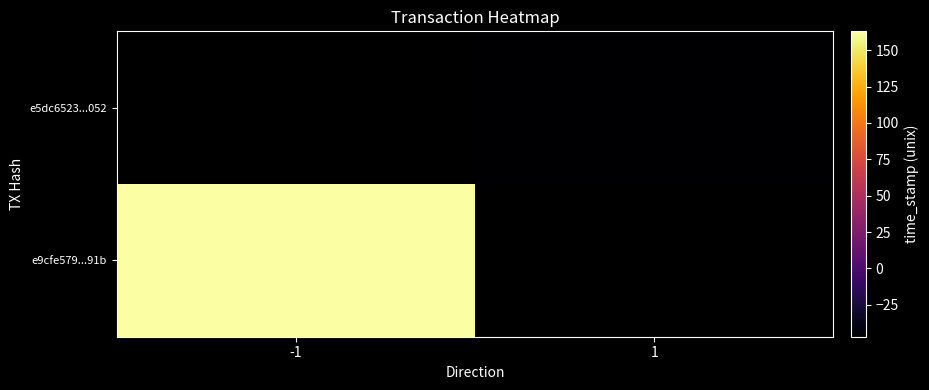

What is the maximum value shown in the chart?

1619350163